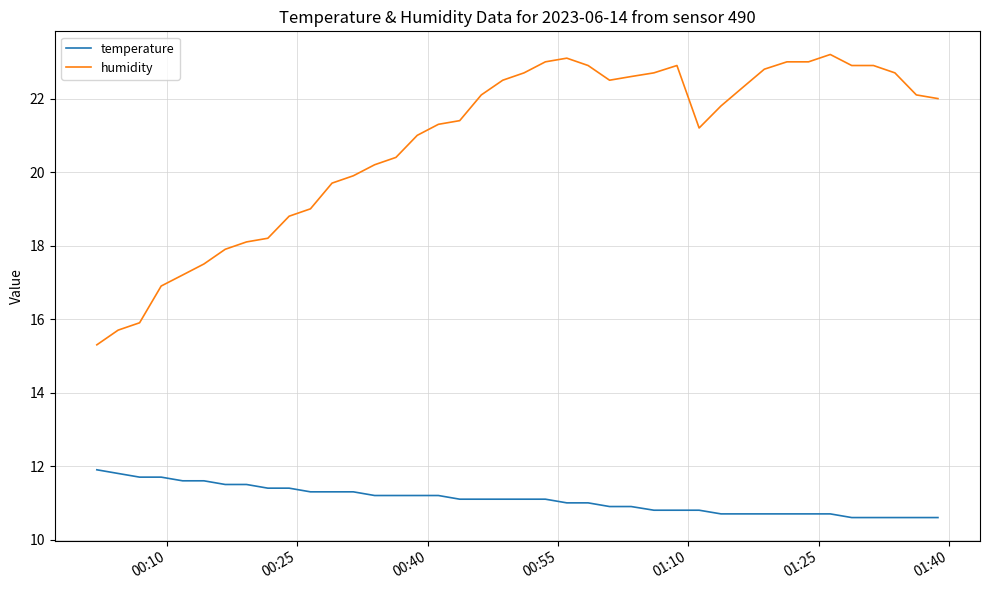

What is the lowest value of the temperature series?

10.6